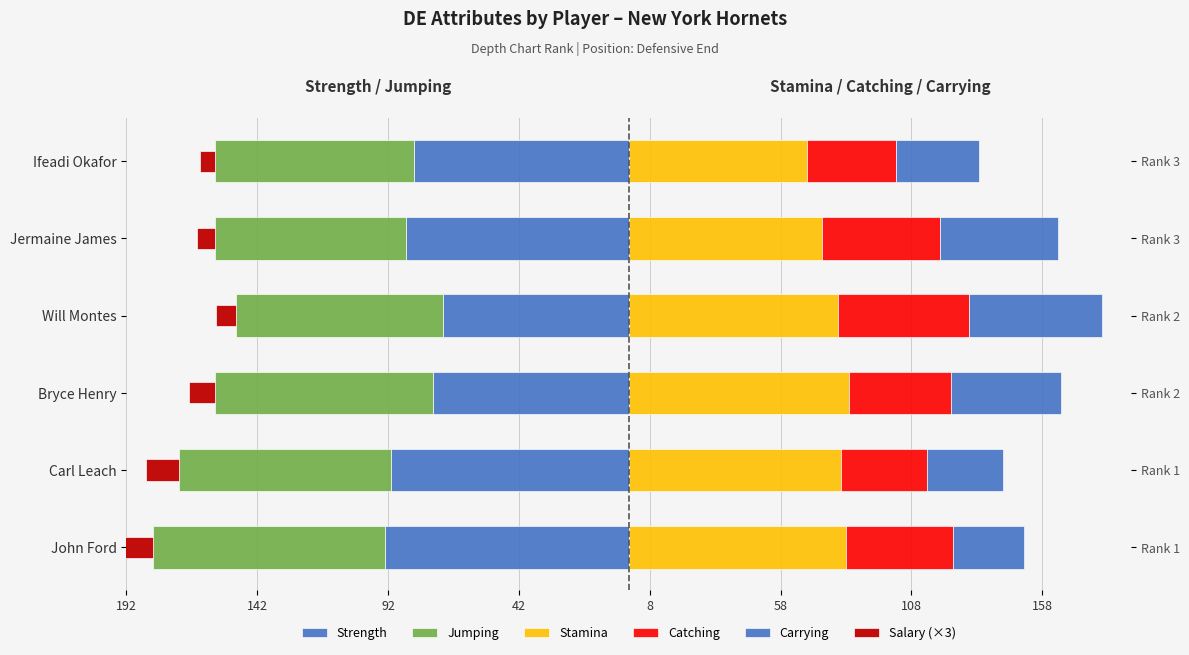

What is the total value across all series at Will Montes?

23.2